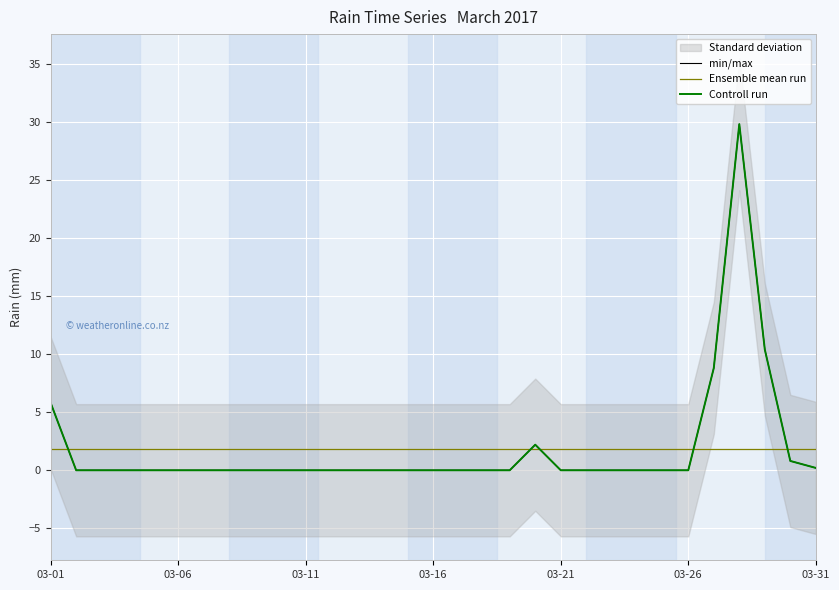

Rank the series by their maximum value, from lowest to highest.

Ensemble mean run, min/max, Controll run